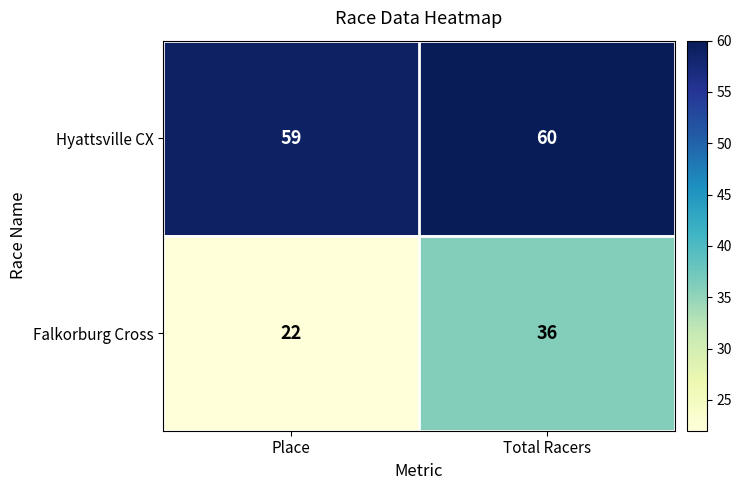

Reading left to right, list all the values displayed in this chart.

Hyattsville CX: Place=59	Total Racers=60
Falkorburg Cross: Place=22	Total Racers=36